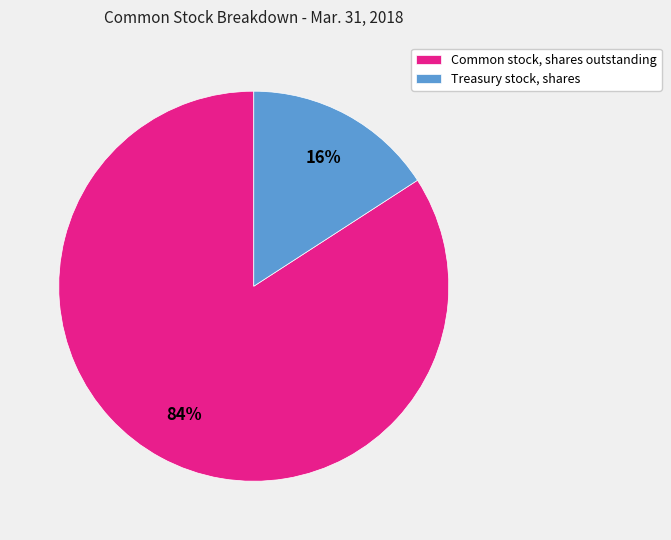

To the nearest percent, what is the difference between the largest and smallest slice percentages?

68%